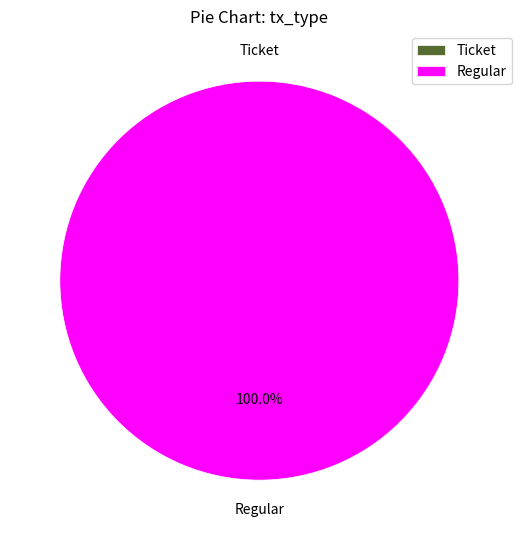

Which slice is the smallest?

Ticket